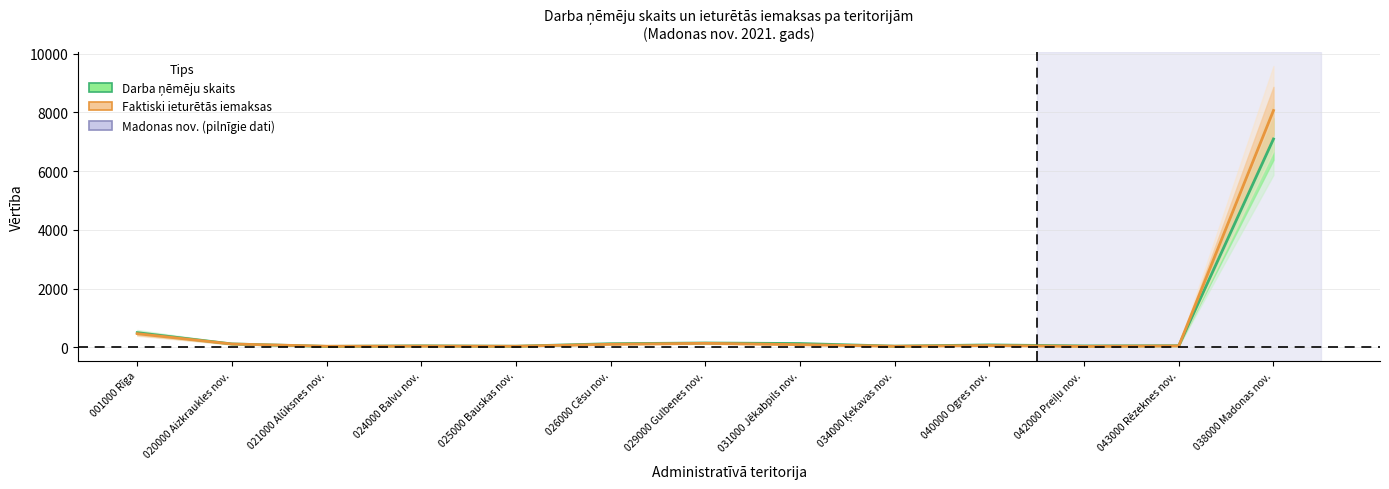

List the series in order of their overall mean, highest first.

Faktiski ieturētās iemaksas, Darba ņēmēju skaits